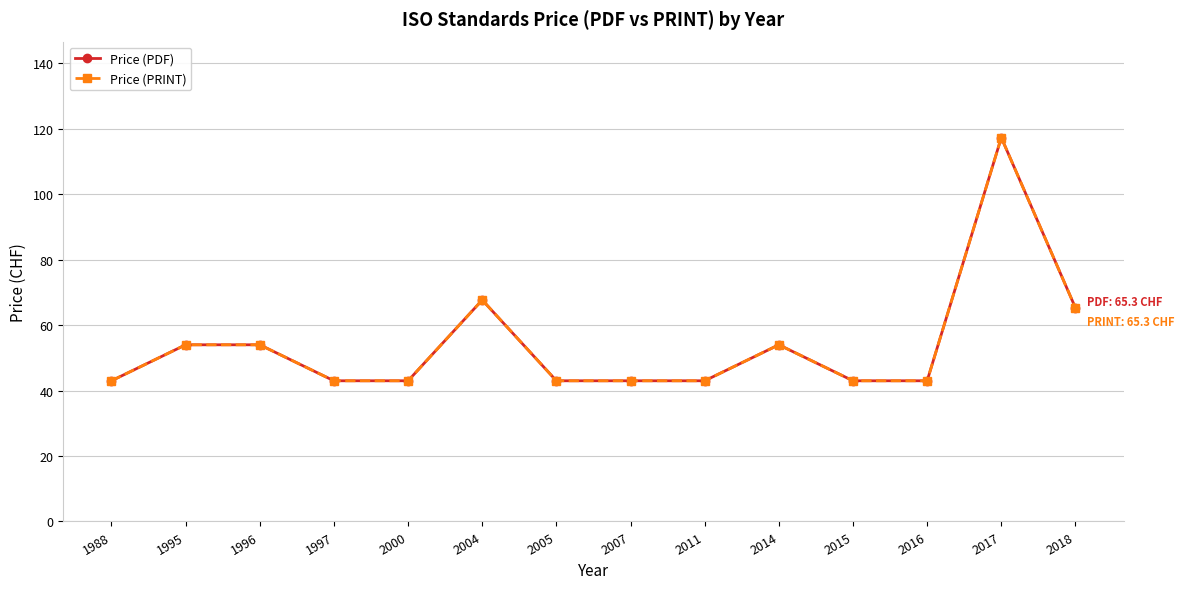

Which category has the lowest value across all series?

1988